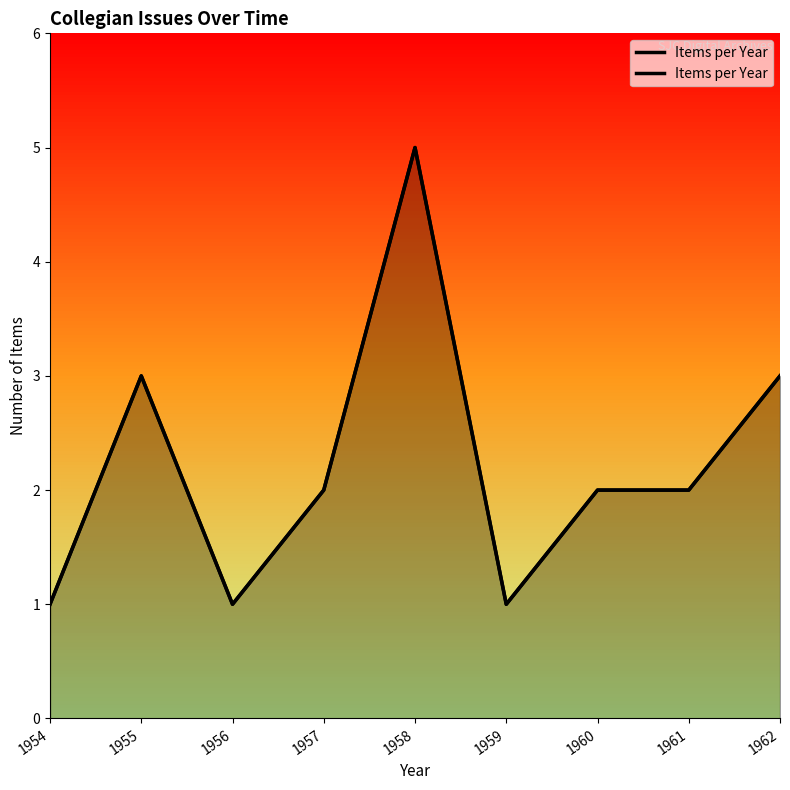

Read the value at 1962.

3